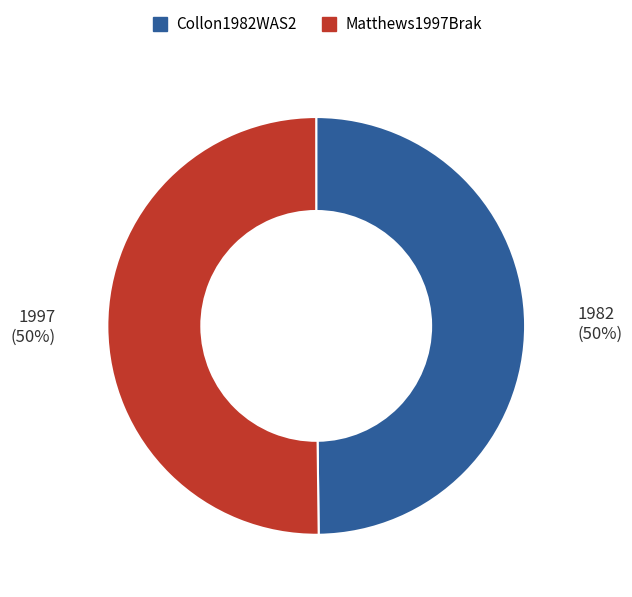

Approximately how many times larger is the value at Collon1982WAS2 compared to Matthews1997Brak?

1.0